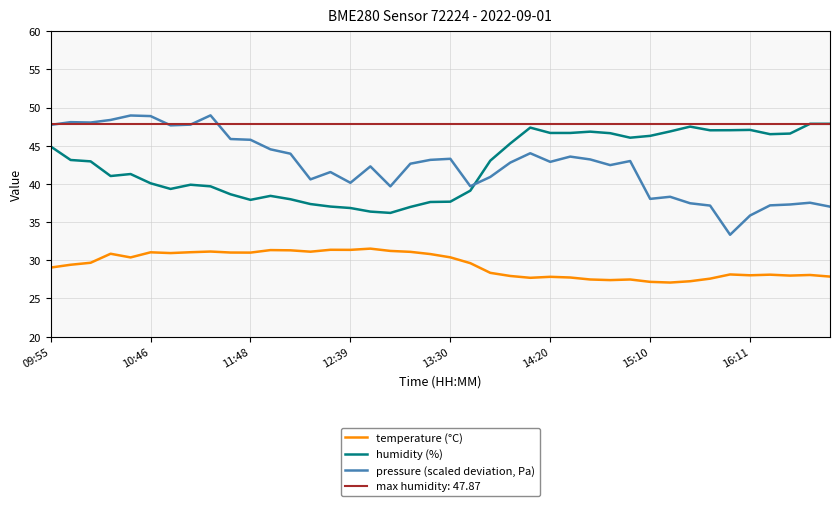

True or false: pressure (scaled deviation, Pa) has a value of 74.3 at 8.

False